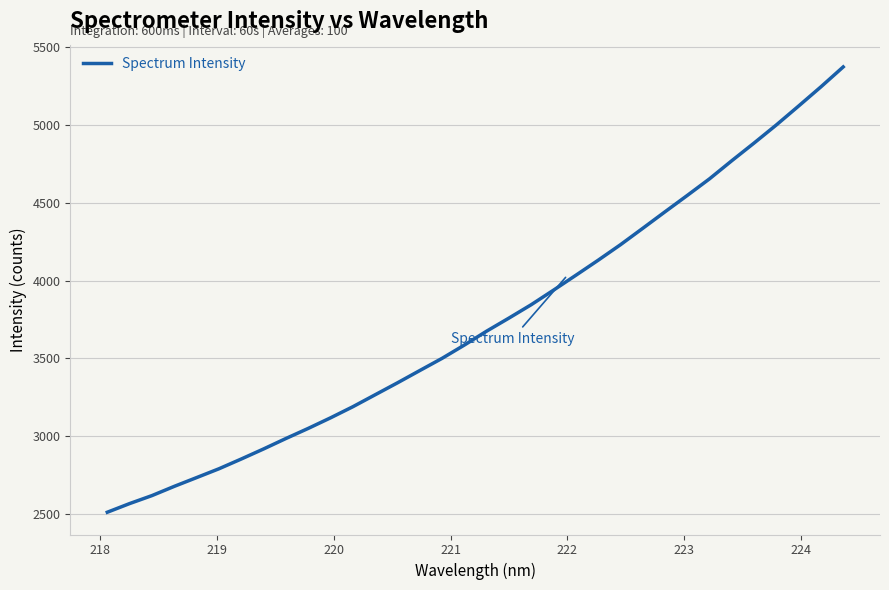

What is the maximum value shown in the chart?

5371.6